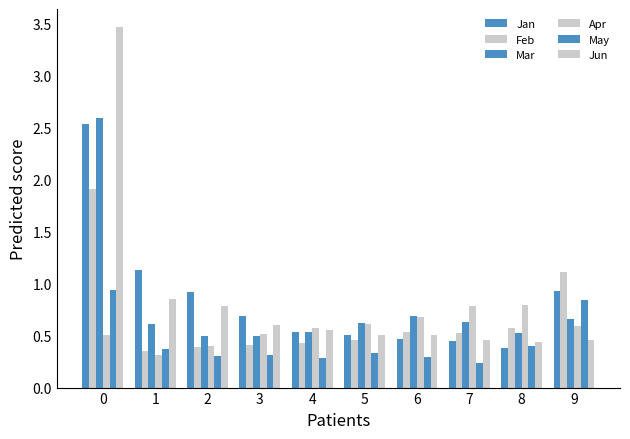

How many bars are there in total?

60